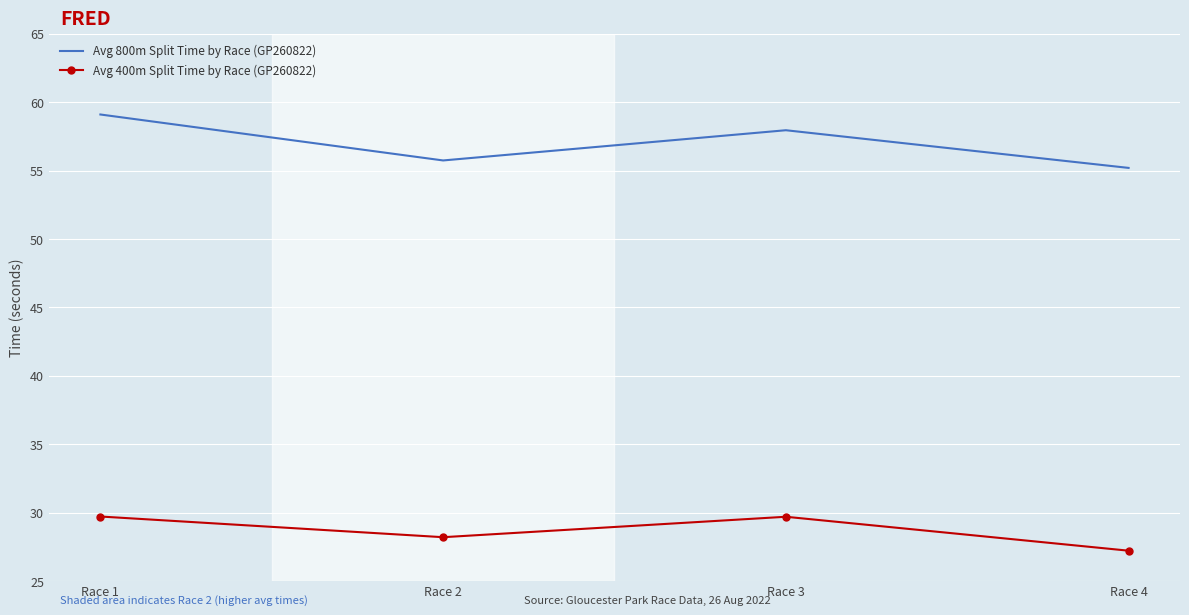

What is the difference between the Avg 400m Split Time by Race (GP260822) values at Race 2 and Race 1?

1.5